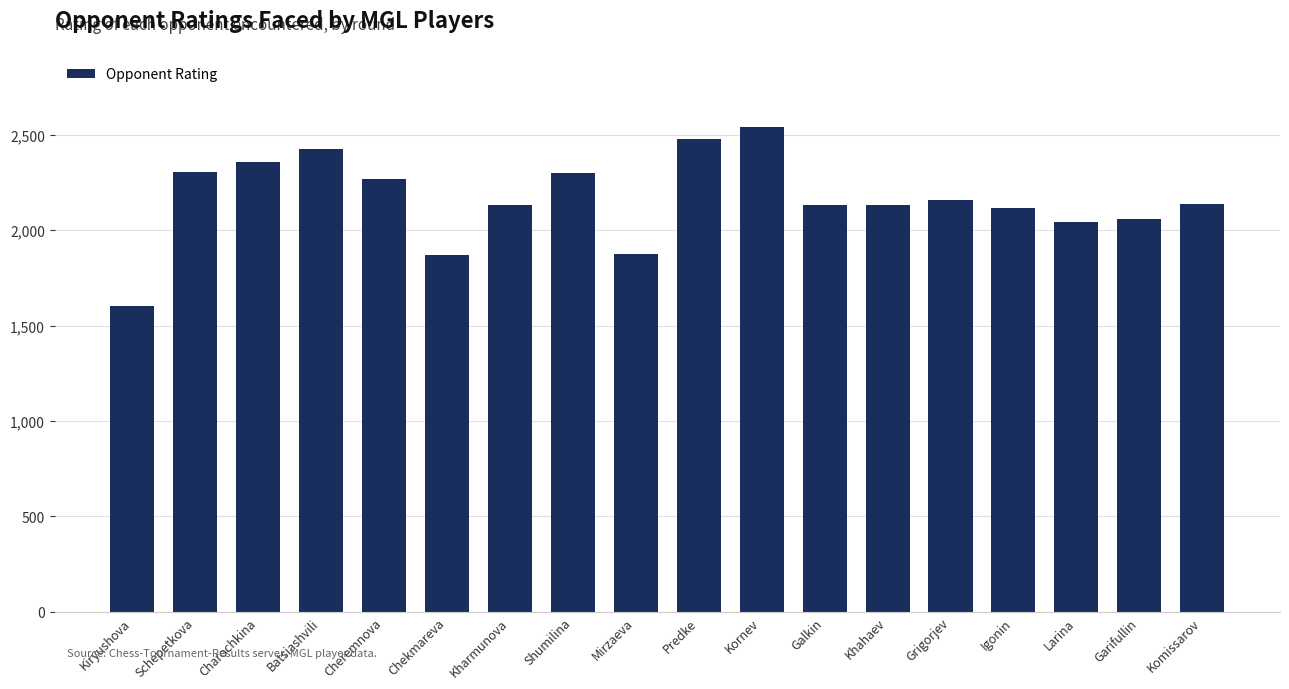

Approximately how many times larger is the value at Grigorjev compared to Kiryushova?

1.3